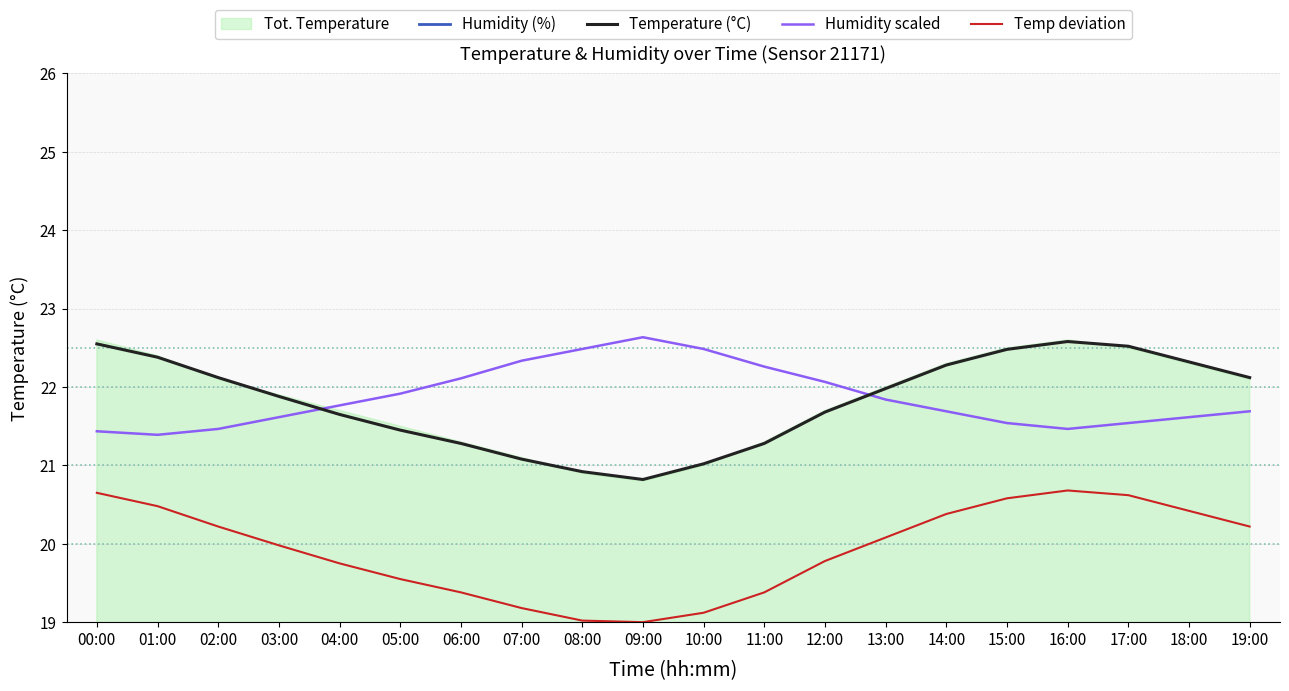

Which has a higher value, 10:00 or 16:00?

10:00